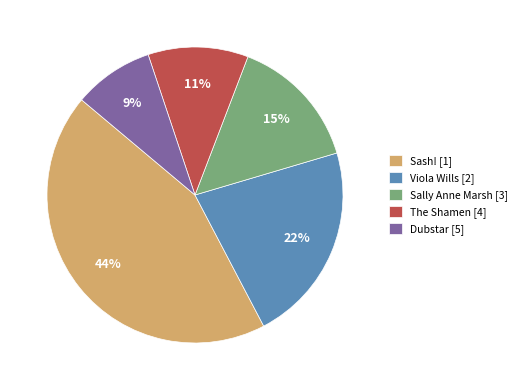

Is there any slice that represents more than half of the pie?

No